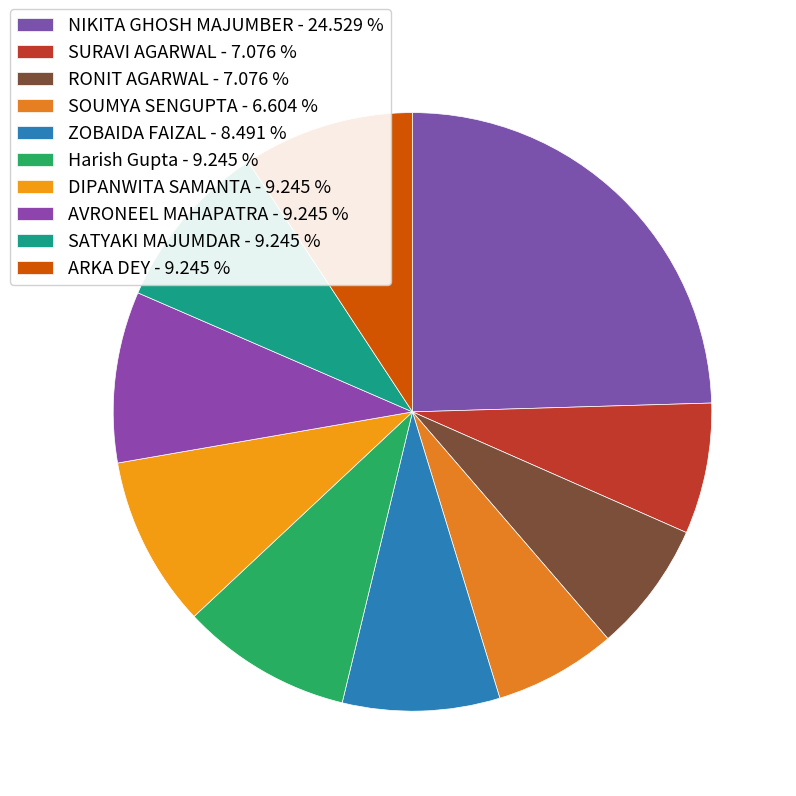

The ZOBAIDA FAIZAL slice represents 3% of the pie. True or false?

False